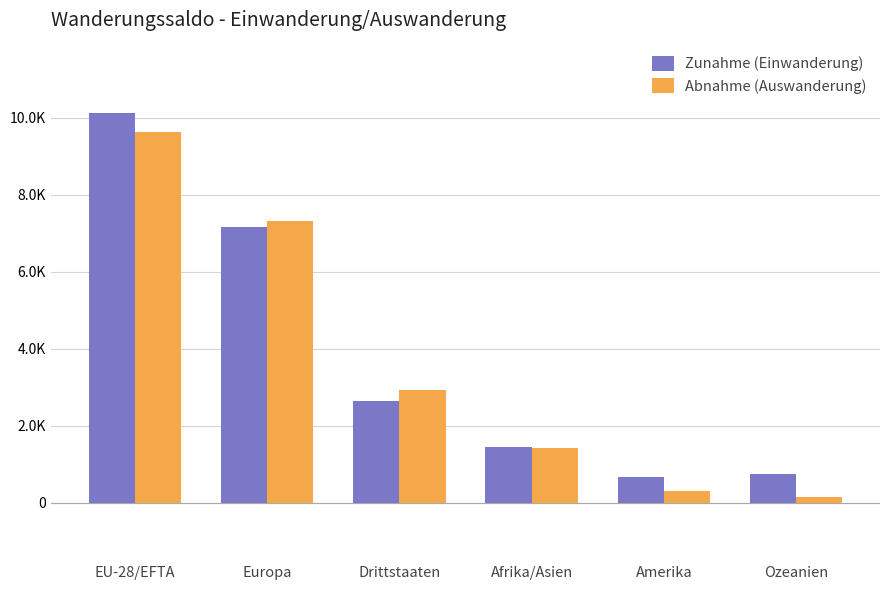

At which category is the sum across all series the highest?

EU-28/EFTA